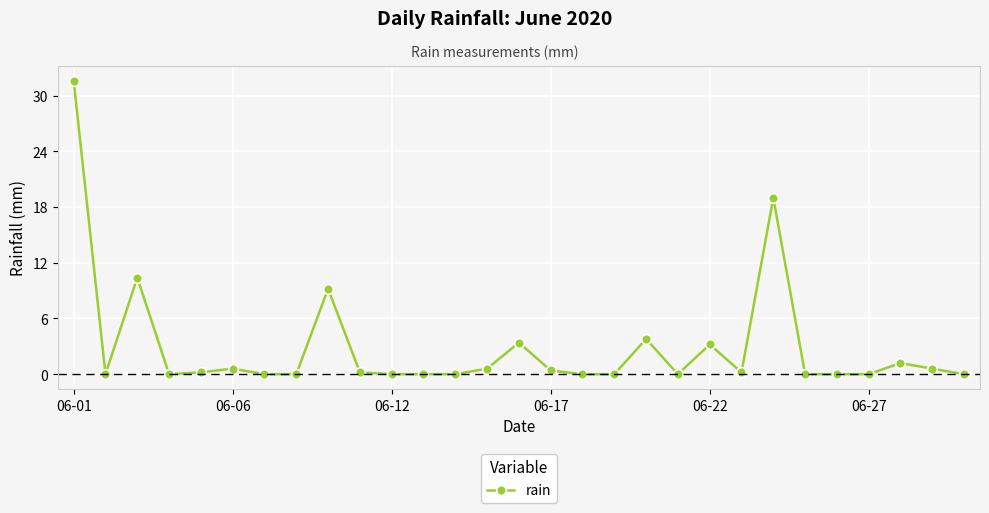

Reading right to left, extract all data points from this chart.

0.0	0.6	1.2	0.0	0.0	0.0	19.0	0.2	3.2	0.0	3.8	0.0	0.0	0.4	3.4	0.6	0.0	0.0	0.0	0.2	9.2	0.0	0.0	0.6	0.2	0.0	10.4	0.0	31.6